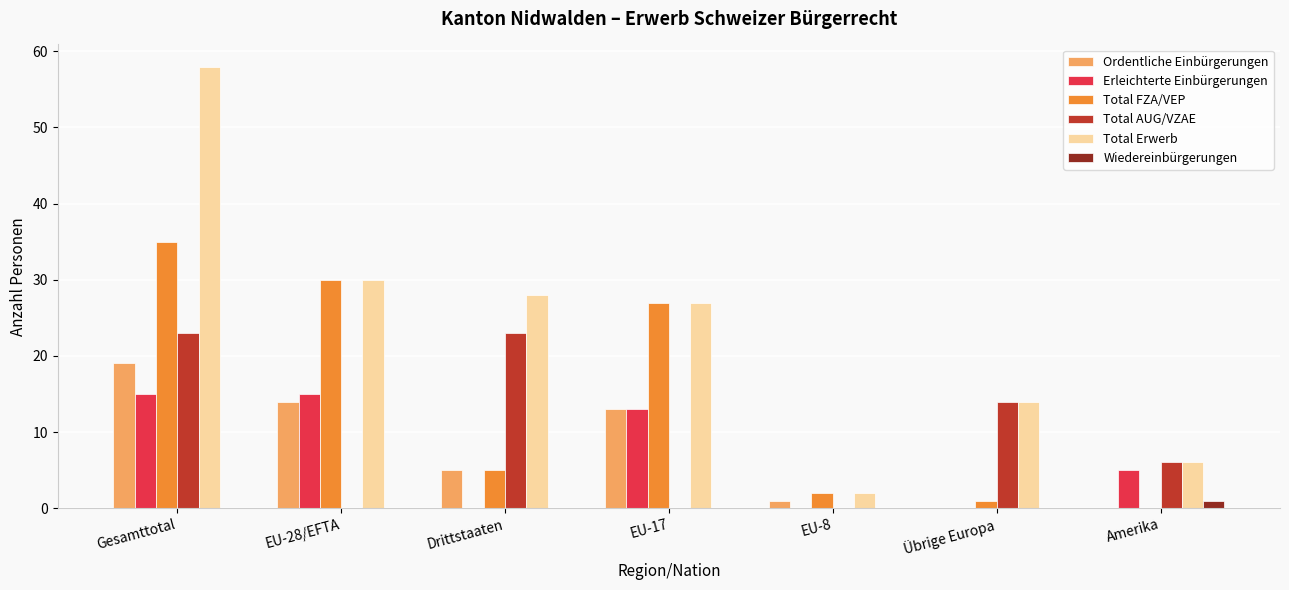

Where is Erleichterte Einbürgerungen nearest to the value 7?

Amerika